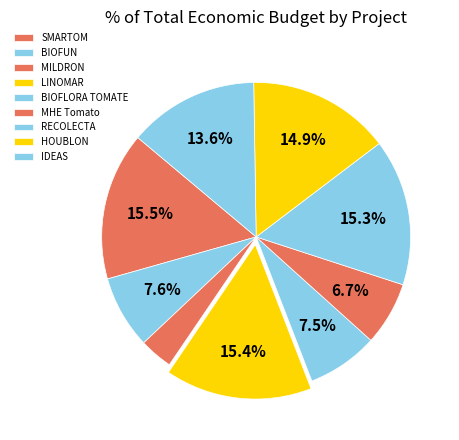

To the nearest percent, what is the combined percentage of MHE Tomato and BIOFUN?

14%